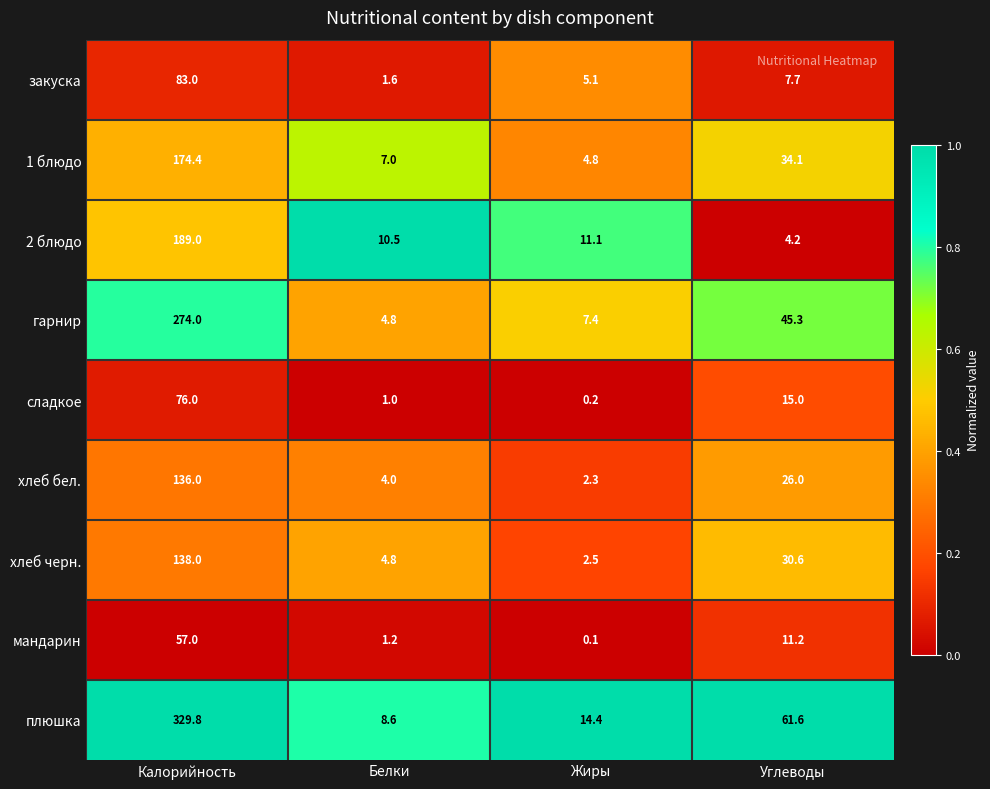

The value of гарнир at Калорийность is 274.0. True or false?

True